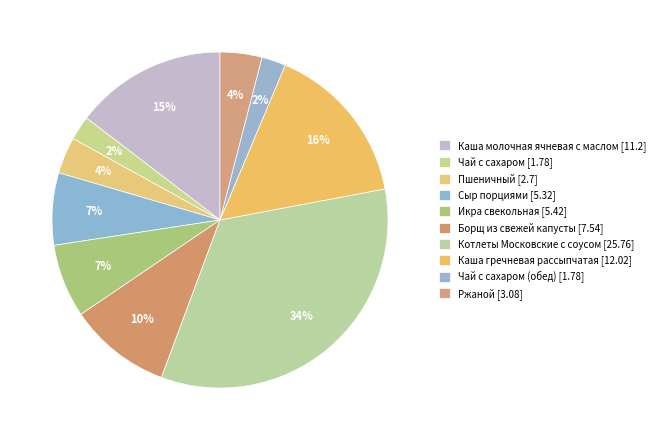

Count the number of slices in the pie.

10